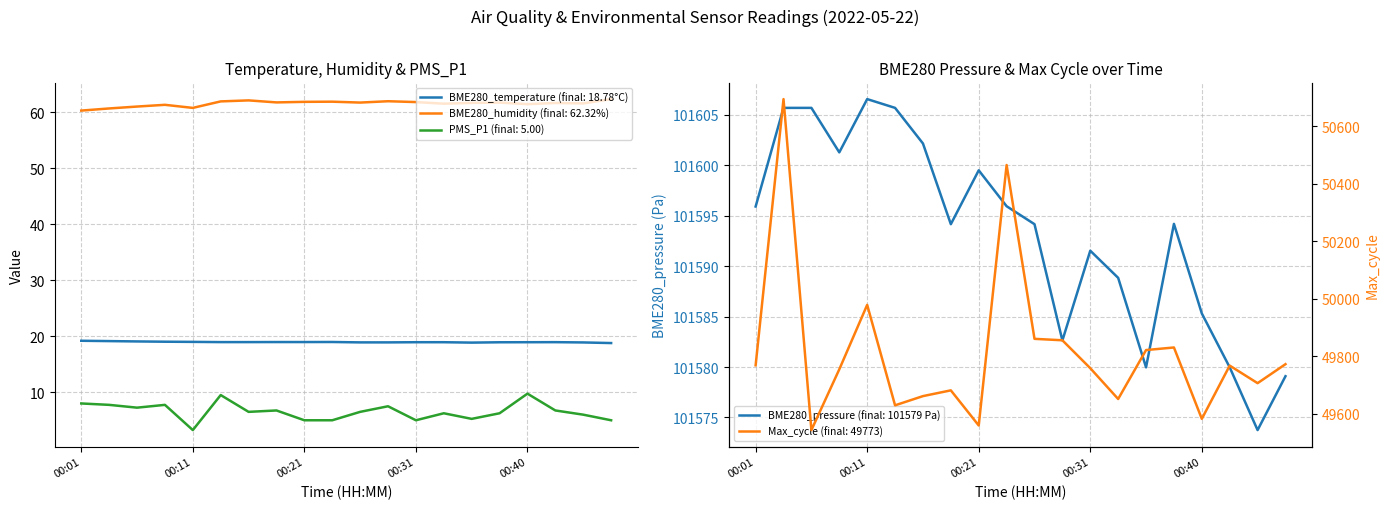

What is the difference between the PMS_P1 values at 00:38 and 00:23?

1.2